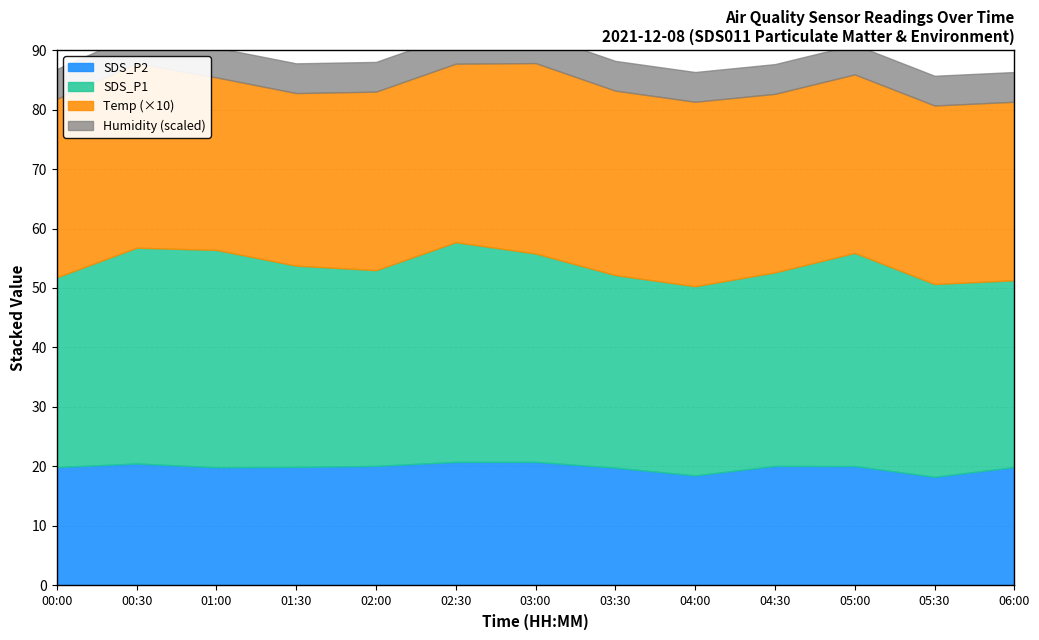

True or false: SDS_P1 and Humidity cross at least once.

False